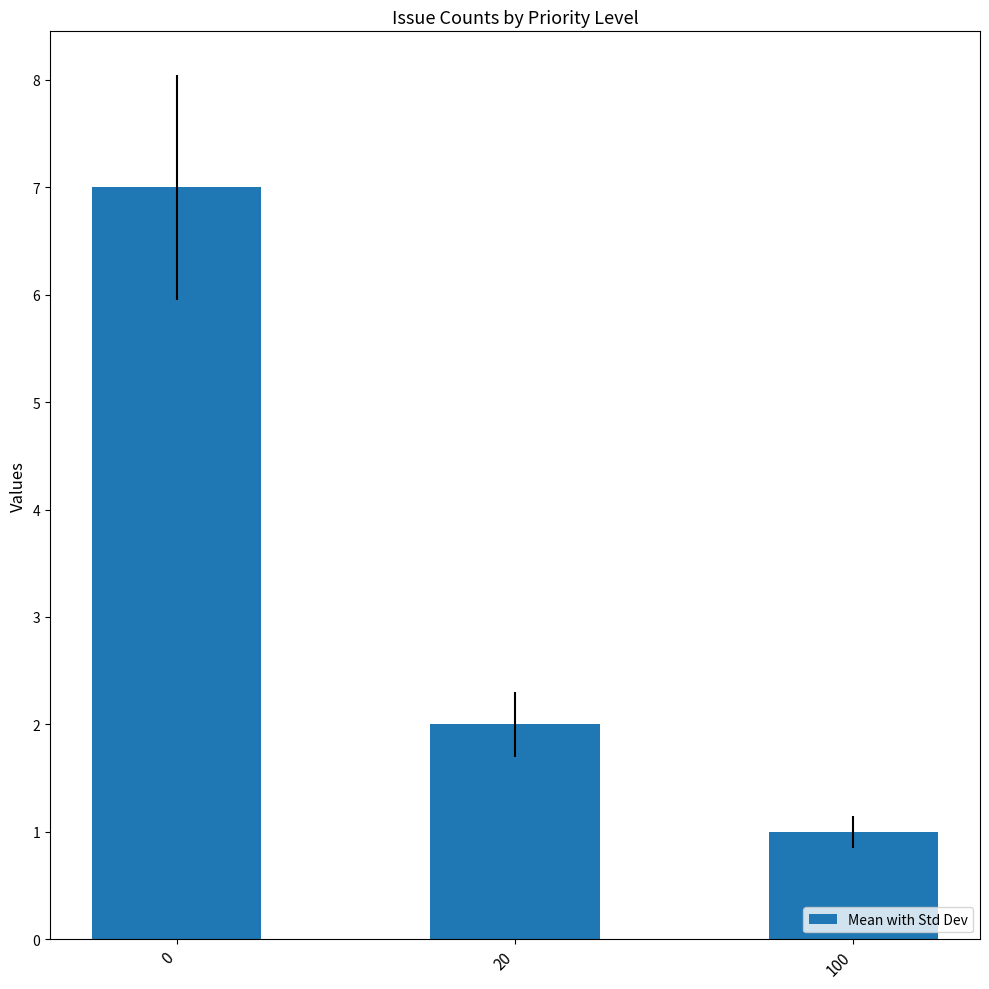

Which has a higher value, 100 or 20?

20